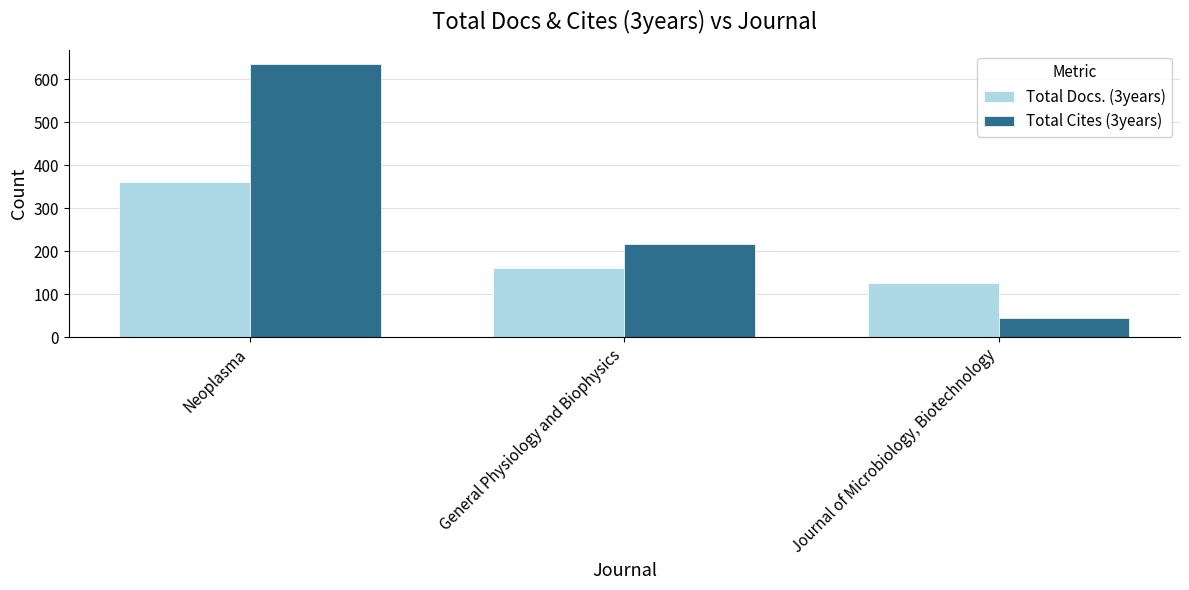

What is the total value across all series at General Physiology and Biophysics?

377